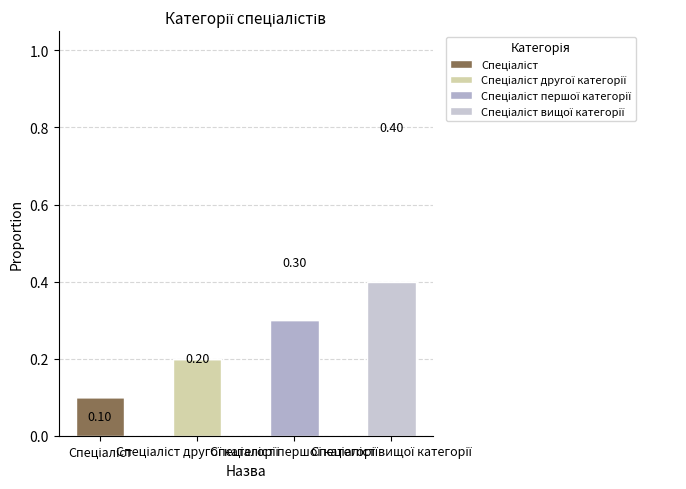

Are the bars grouped side by side (vs. stacked)?

No